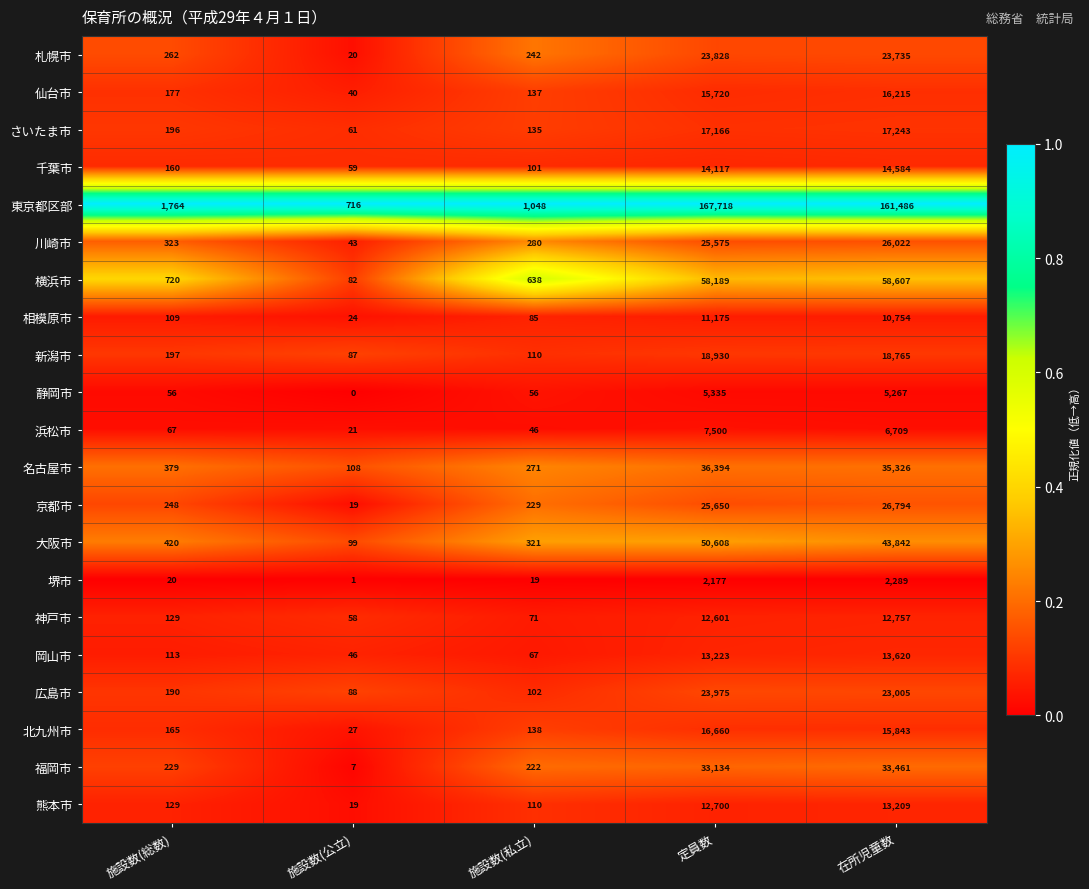

What is the sum of the 東京都区部 values at 施設数(私立) and 在所児童数?

162534